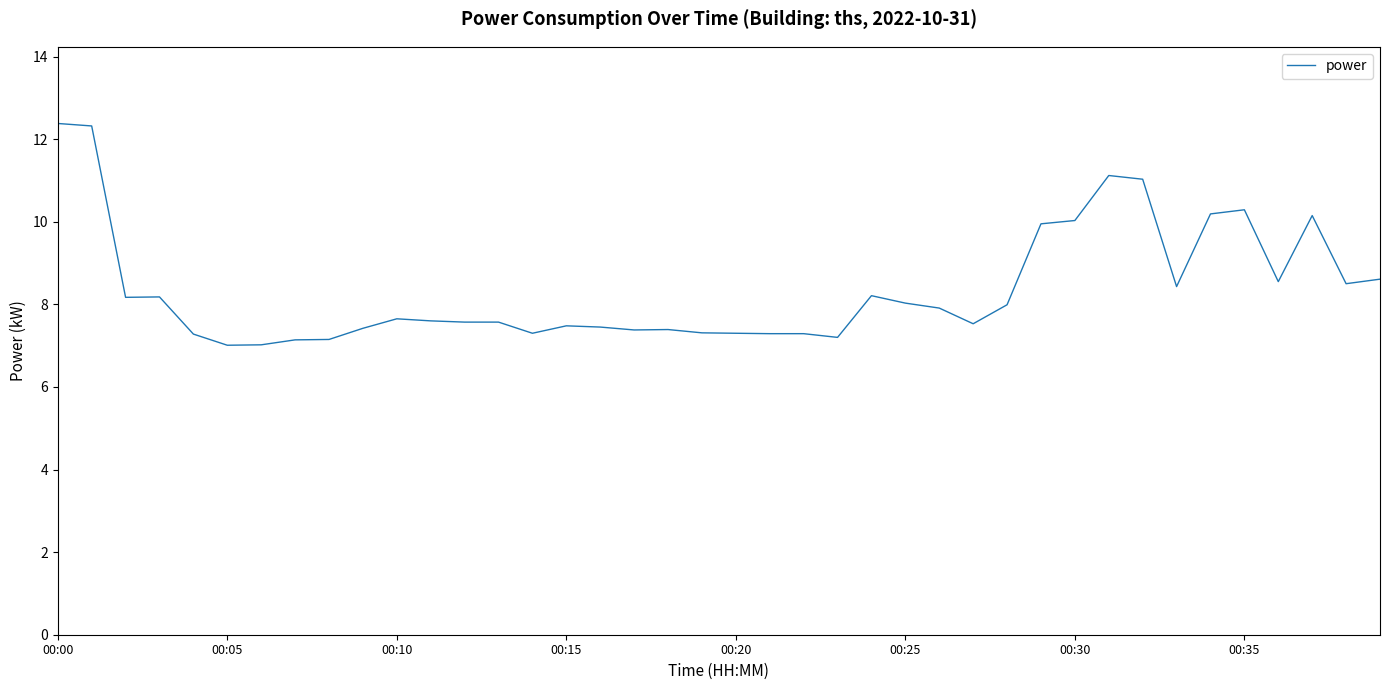

What is the difference between the maximum and minimum values?

5.4